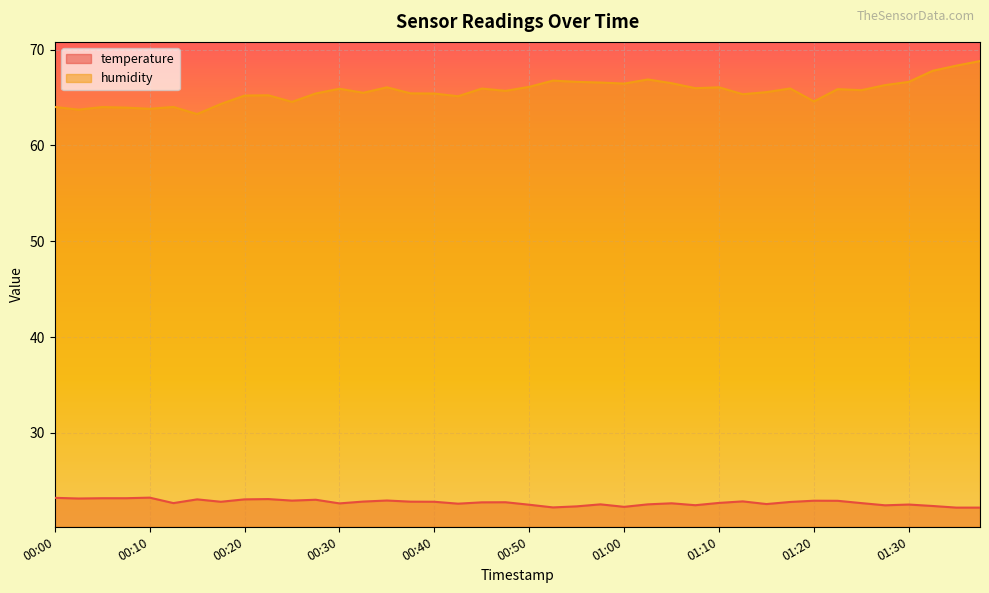

What is the average value of the temperature series?

22.7